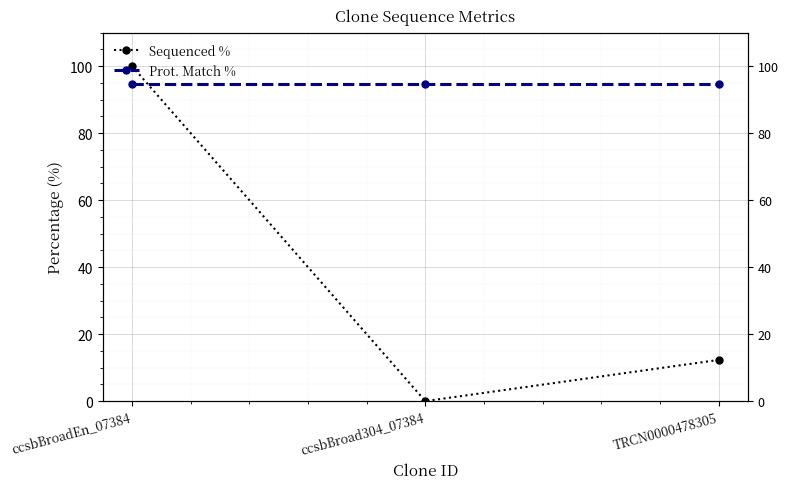

Is this an area chart (filled region under the line)?

No